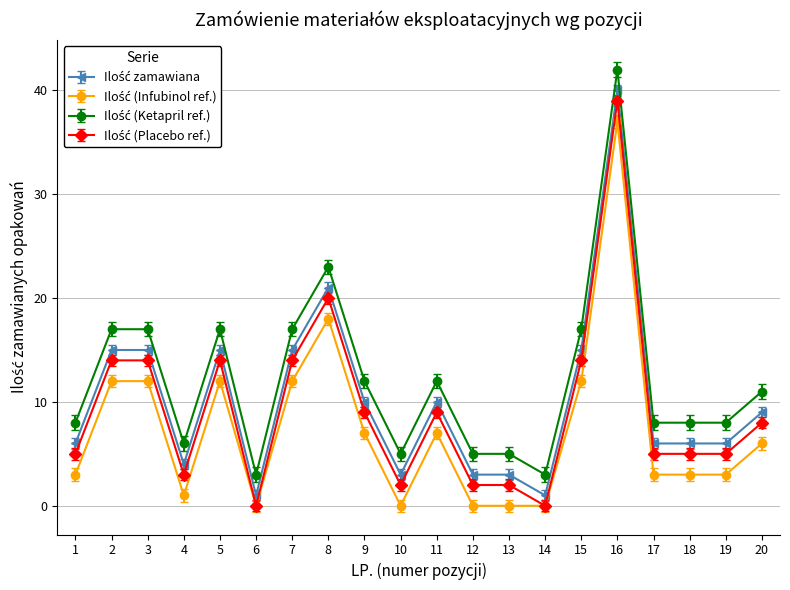

At which category is the sum across all series the highest?

16